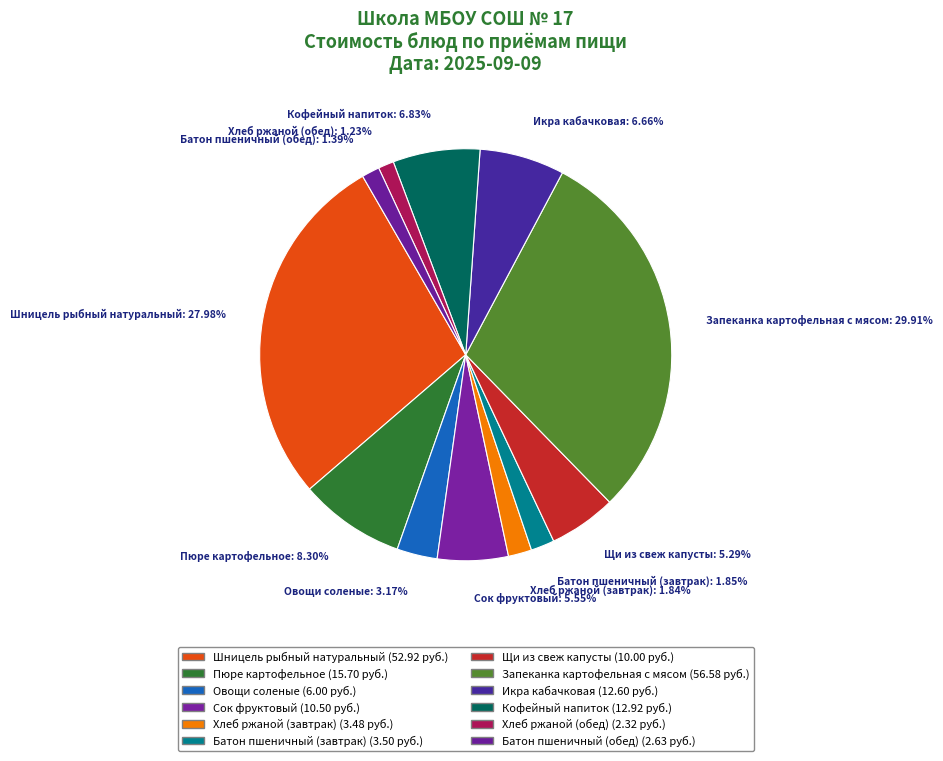

What percentage is the Пюре картофельное slice, to the nearest percent?

8%